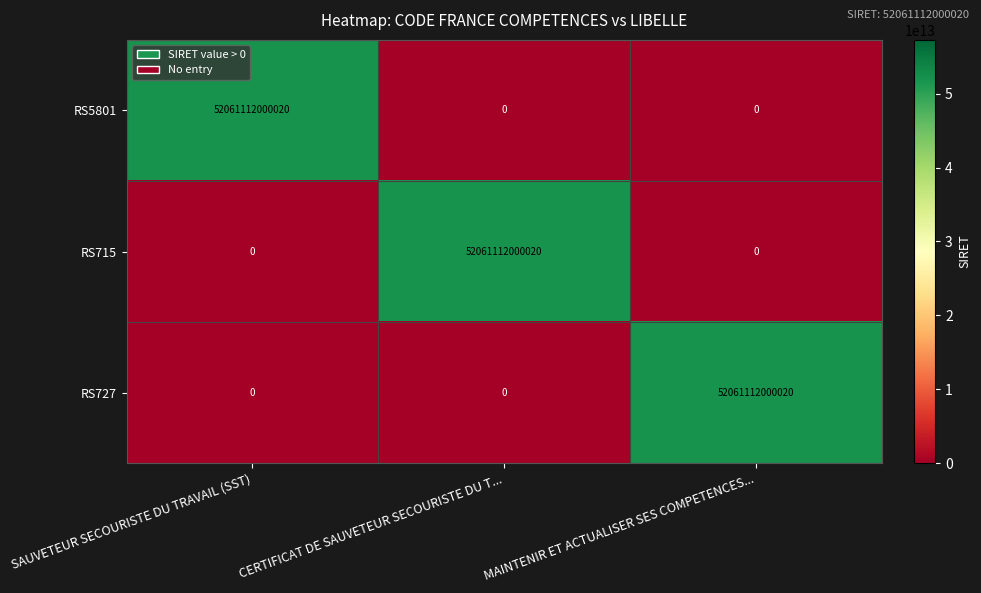

The RS715 series shows 52061112000020 at CERTIFICAT DE SAUVETEUR SECOURISTE DU T.... True or false?

True